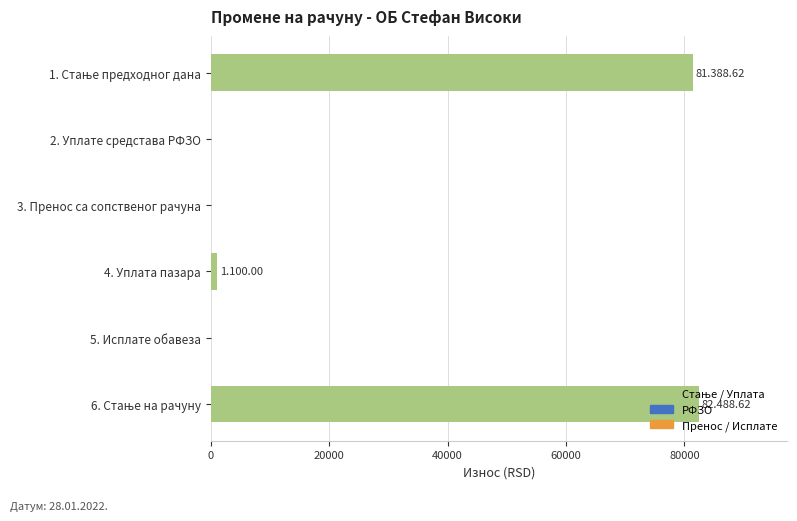

What is the greatest value displayed?

82488.6